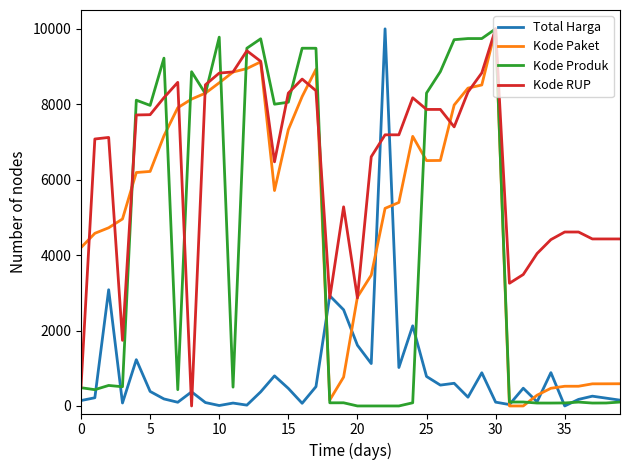

Rank the series by their average value, from lowest to highest.

Total Harga, Kode Produk, Kode Paket, Kode RUP